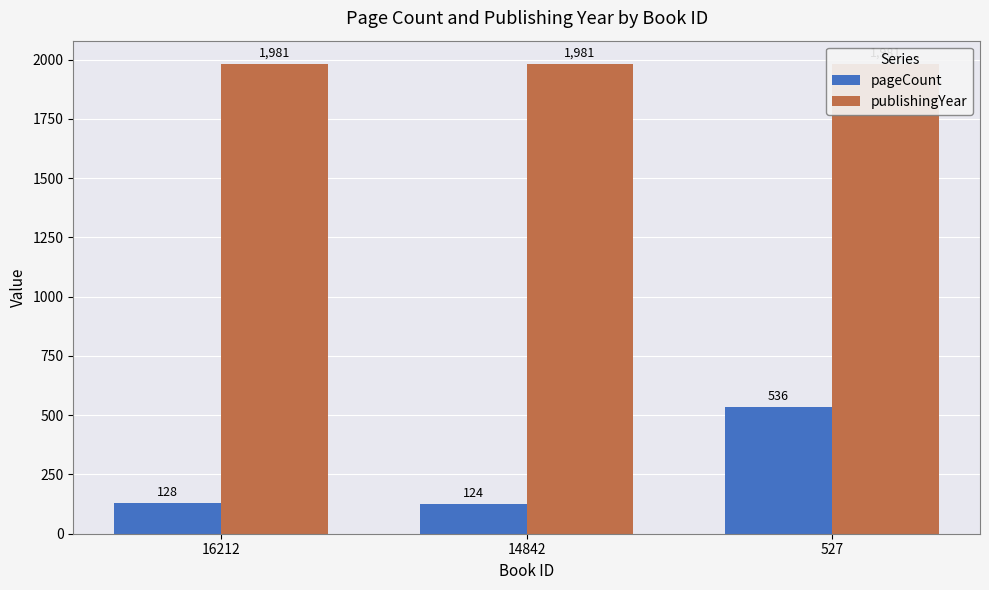

What is the difference between the maximum and minimum values in the pageCount series?

412